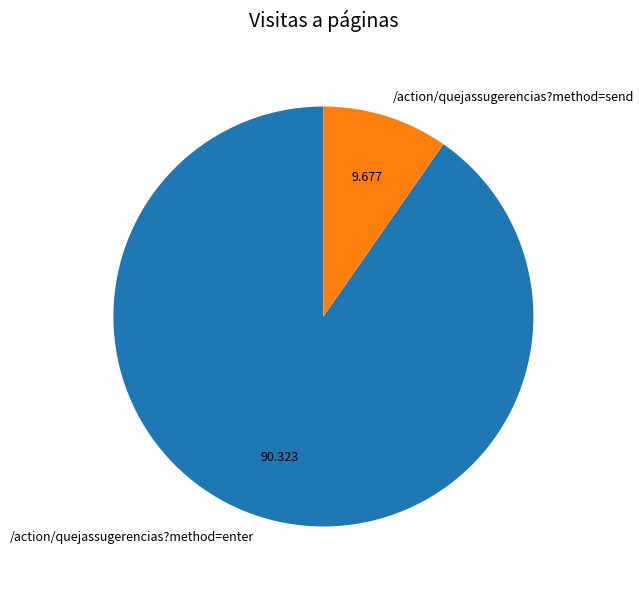

Which slice is the smallest?

/action/quejassugerencias?method=send